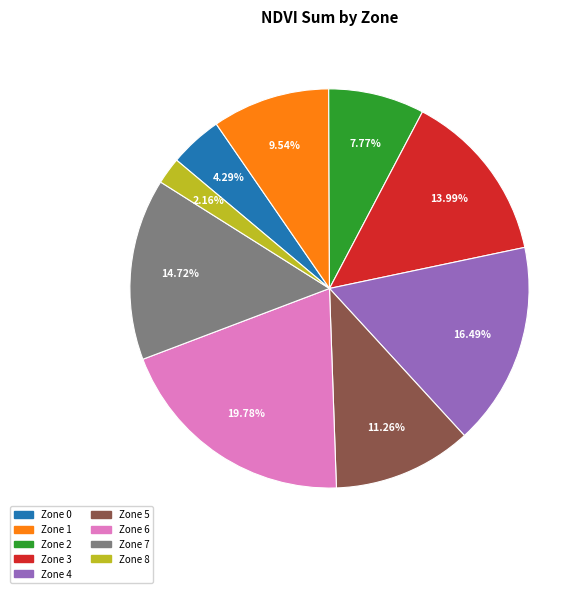

Does Zone 1 represent more than half of the total?

No